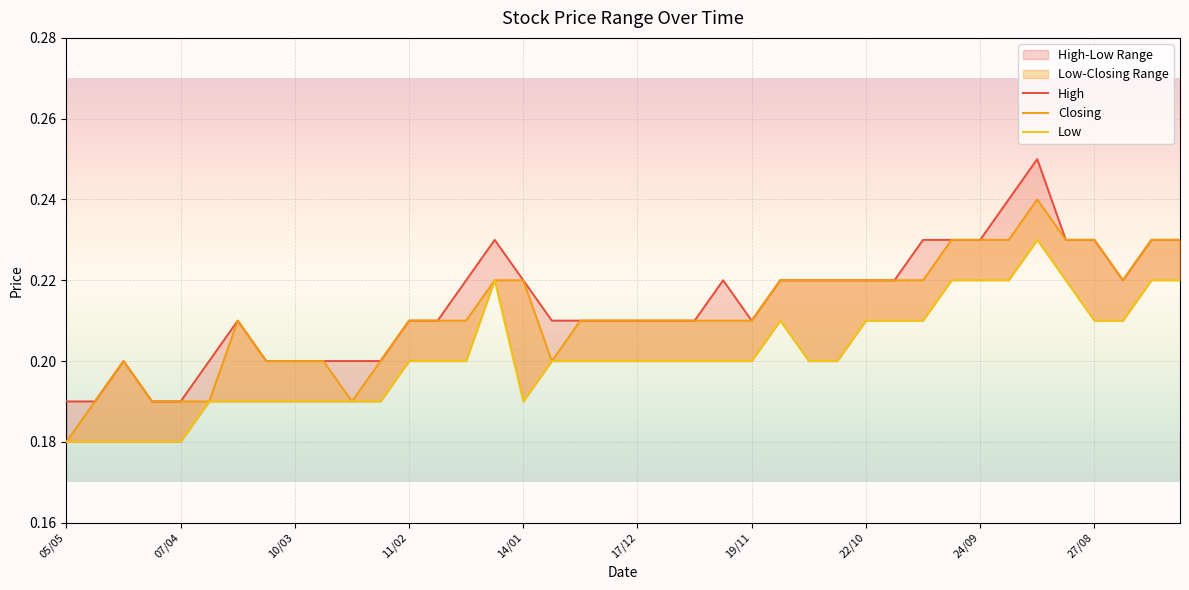

True or false: Closing has more than 1 interior local peaks.

True